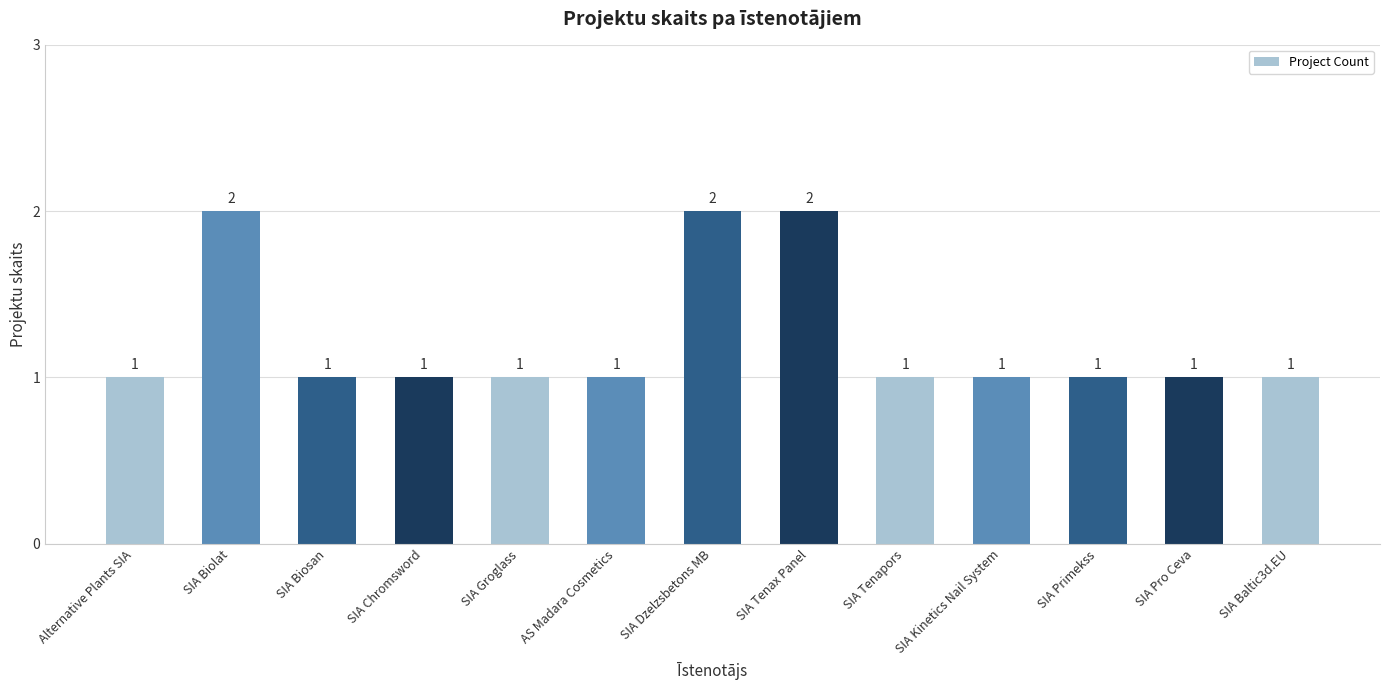

Reading left to right, extract all data points from this chart.

Alternative Plants SIA=1	SIA Biolat=2	SIA Biosan=1	SIA Chromsword=1	SIA Groglass=1	AS Madara Cosmetics=1	SIA Dzelzsbetons MB=2	SIA Tenax Panel=2	SIA Tenapors=1	SIA Kinetics Nail System=1	SIA Primekss=1	SIA Pro Ceva=1	SIA Baltic3d.EU=1